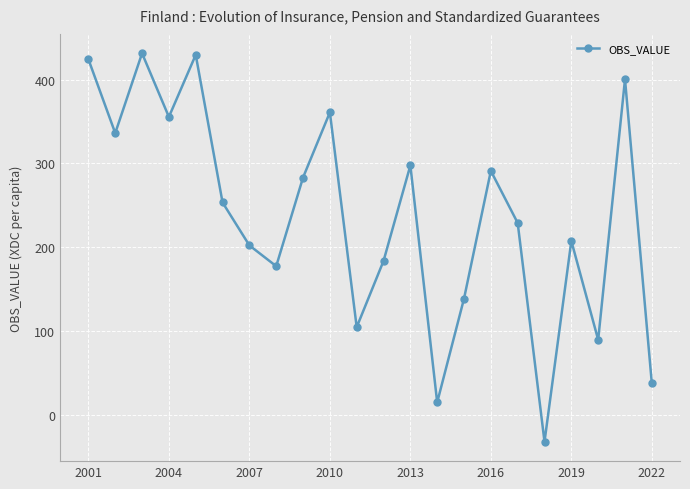

What is the minimum value shown in the chart?

-31.7